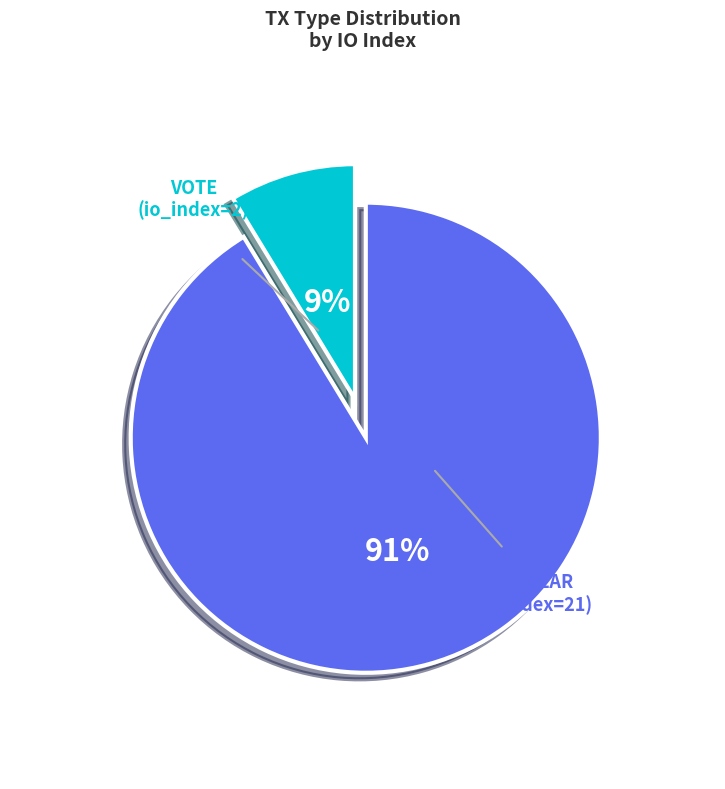

To the nearest percent, what is the average slice percentage?

50%